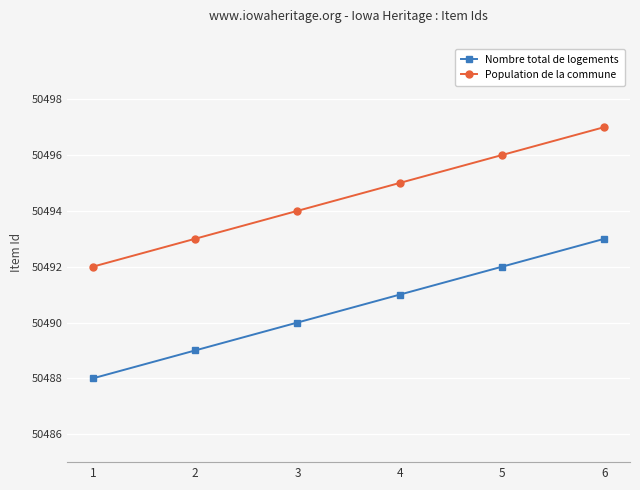

Is it true that Nombre total de logements equals 24784 at 3?

False